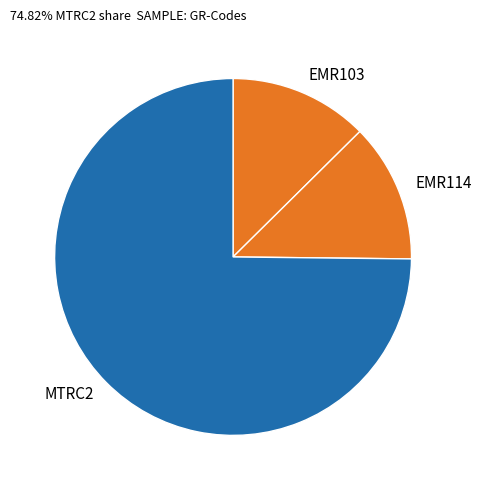

Is the sum of EMR103 and MTRC2 greater than half?

Yes